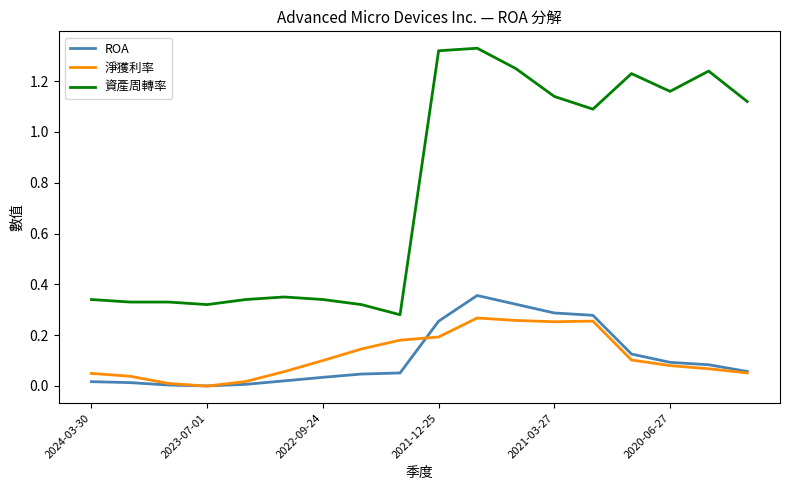

True or false: 資產周轉率 and 淨獲利率 intersect in this chart.

False